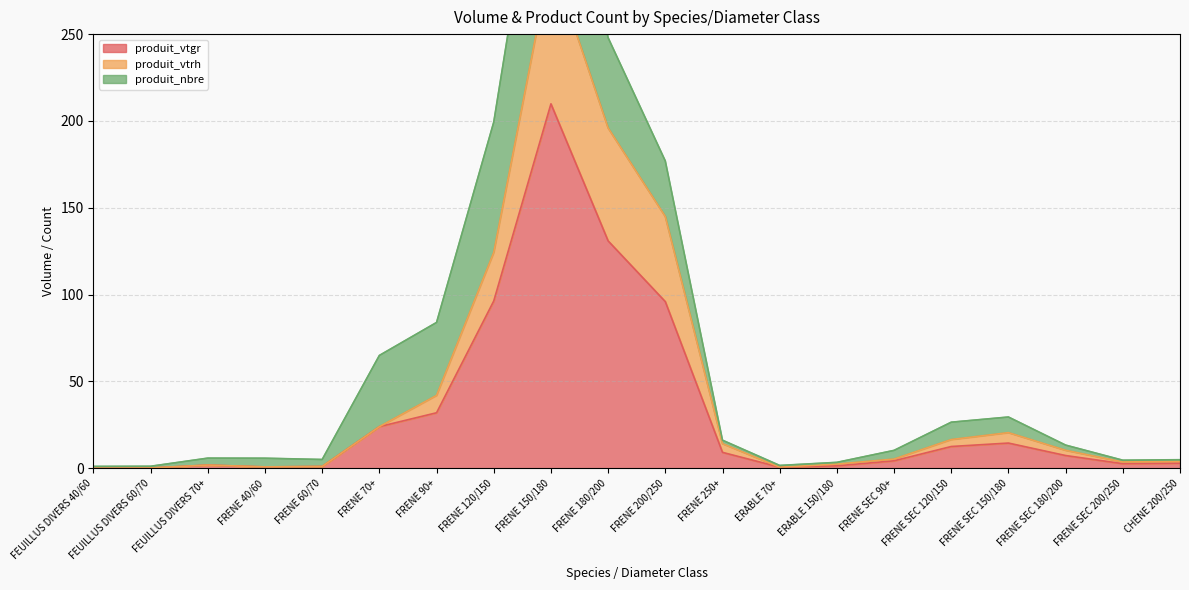

At which label does produit_vtgr reach its peak?

FRENE 150/180